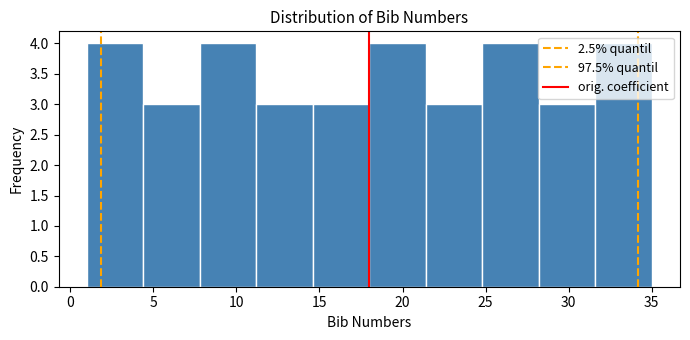

What is the height of the bar covering 11.2 to 14.6 on the x-axis? Neither the bar edges nor the heights are printed on the chart, so give them approximately, as read against the axes.

3